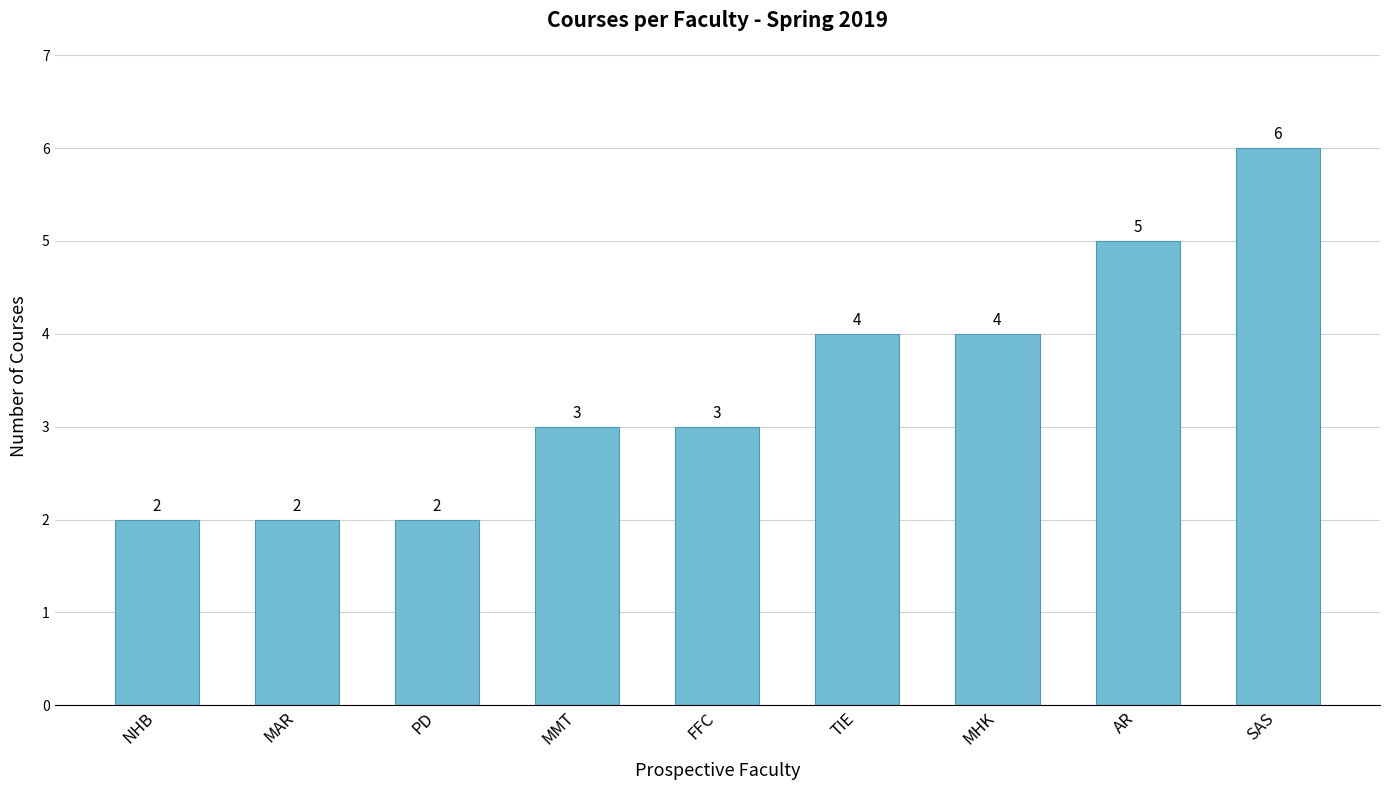

What is the change in value from FFC to TIE?

+1